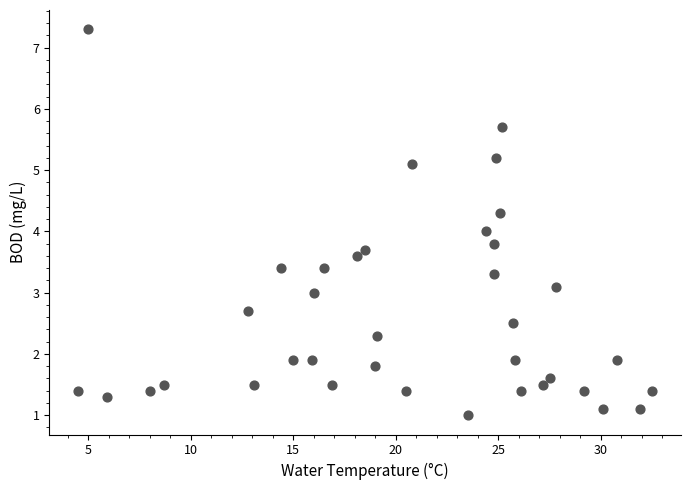

What is the range of X values (max minus min)?

28.0